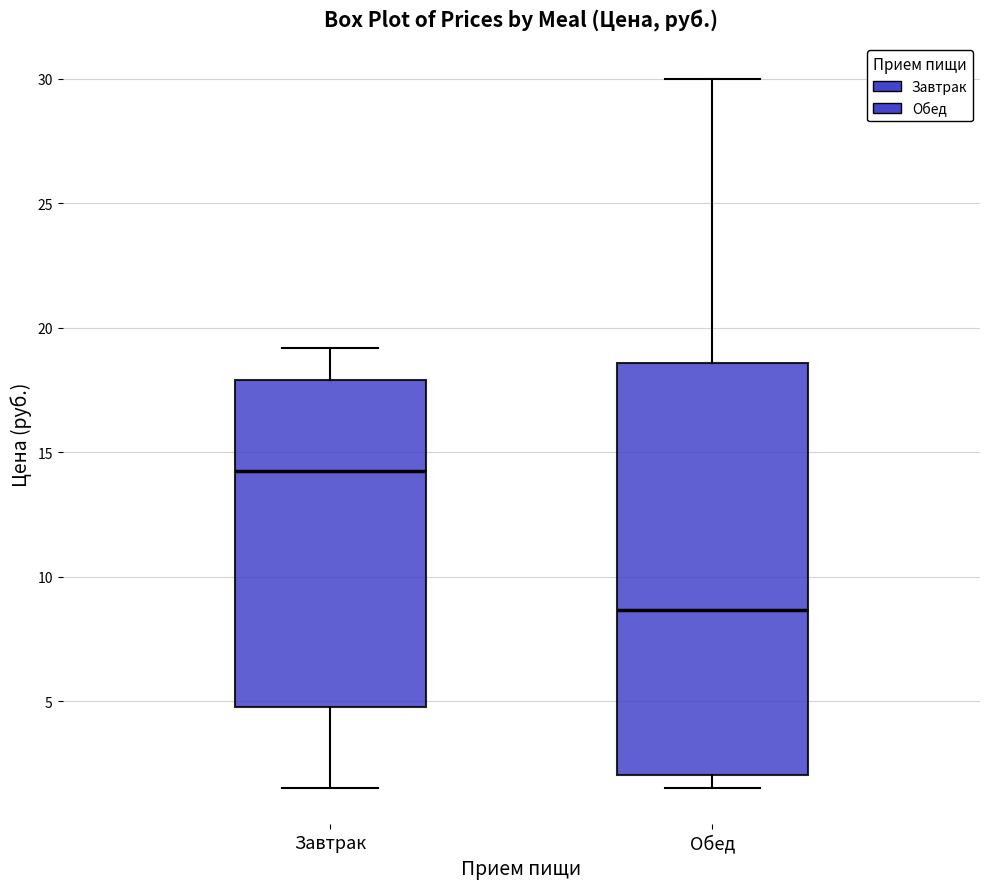

Where does the median line of the box for Завтрак sit on the y-axis? The values are not printed on the chart, so give them approximately, as read against the axis.

14.5